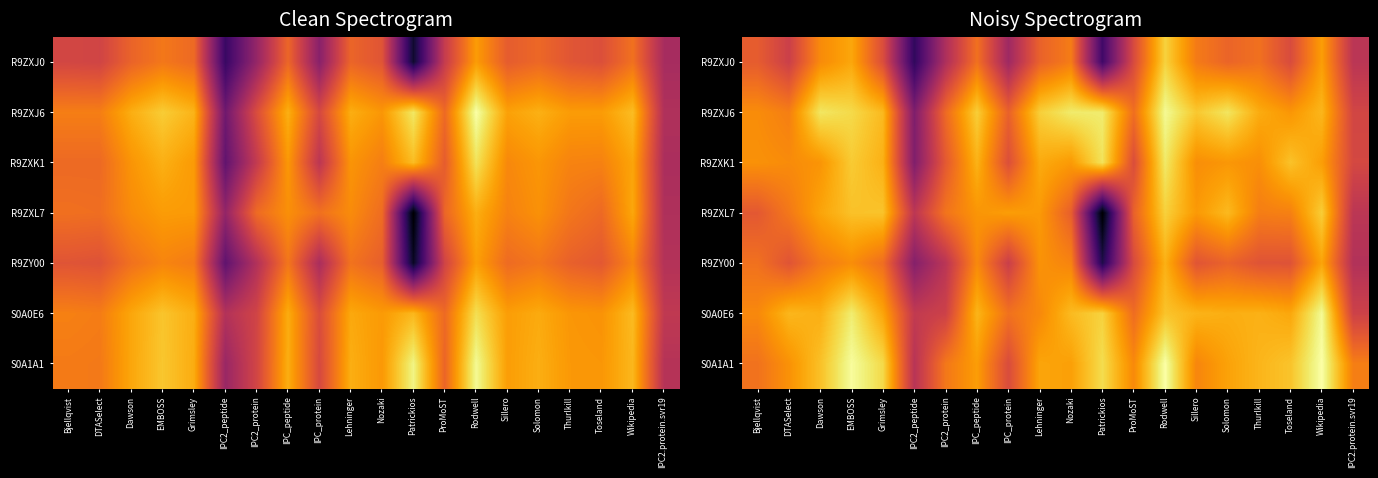

The R9ZXL7 series shows 10.6 at Wikipedia. True or false?

True